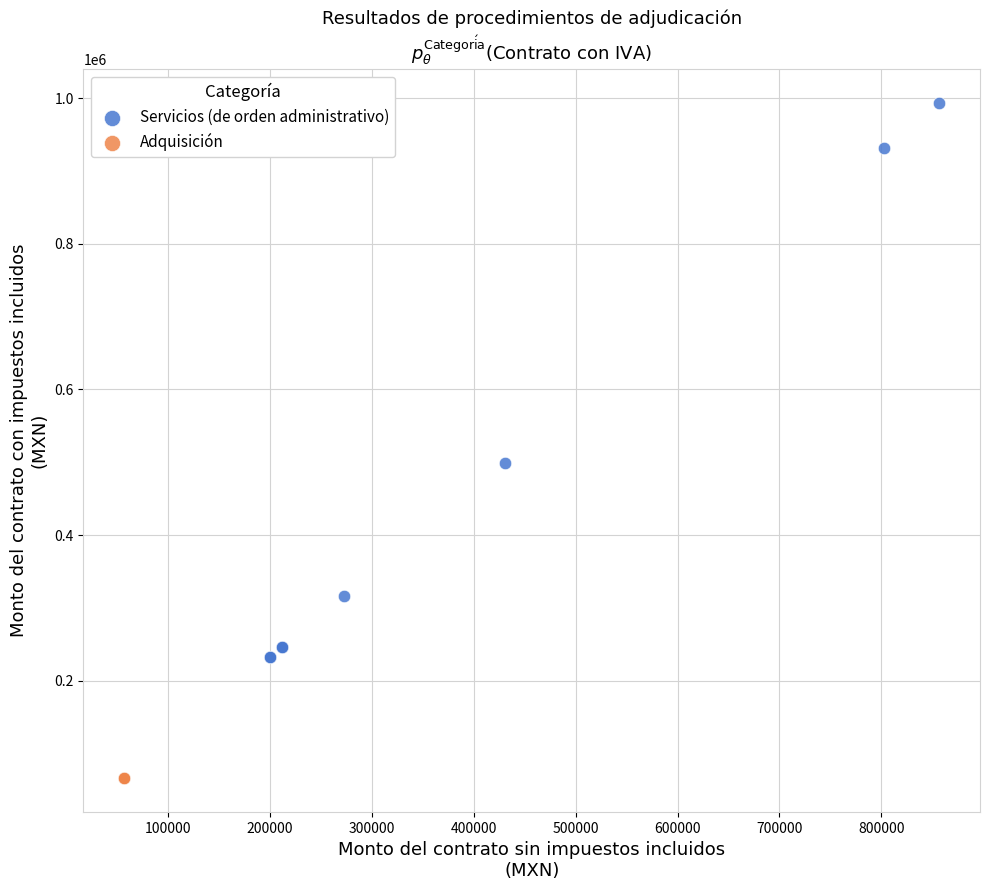

Which series reaches the maximum Y coordinate?

Servicios (de orden administrativo)